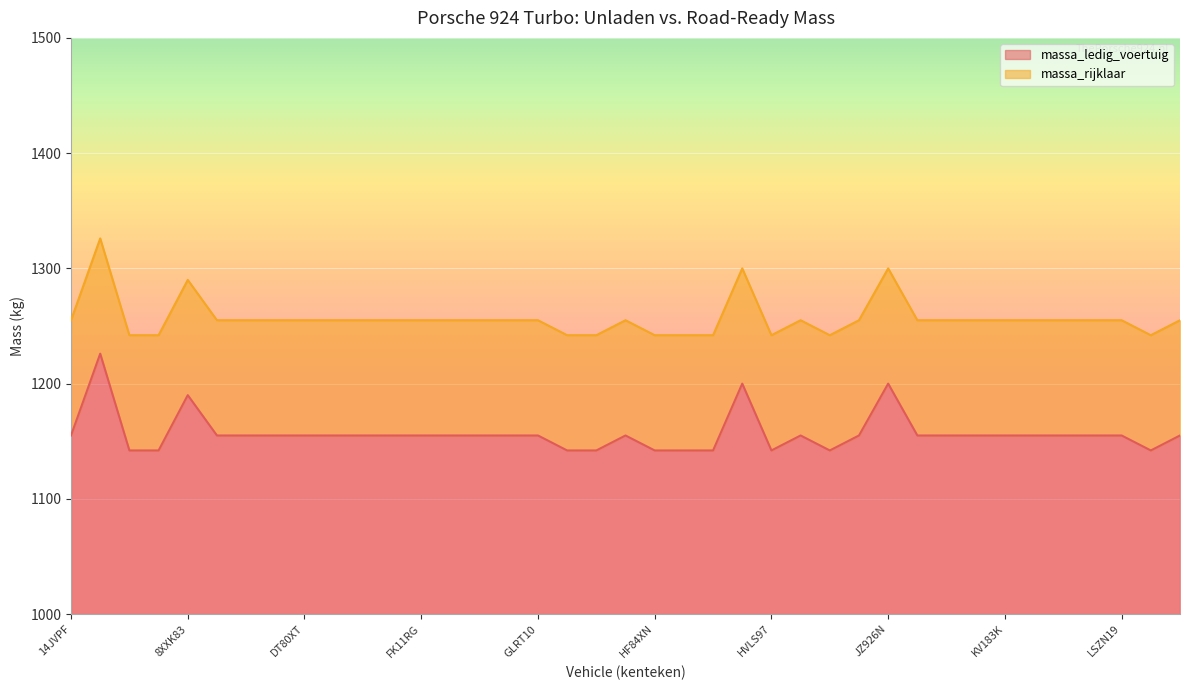

What is the sum of the massa_ledig_voertuig values at FRZL25 and DVLZ51?

2310